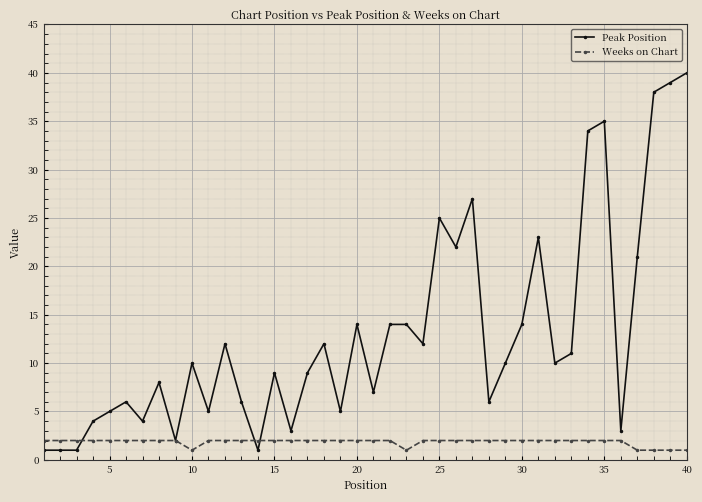

At how many categories does at least one series exceed 30?

5